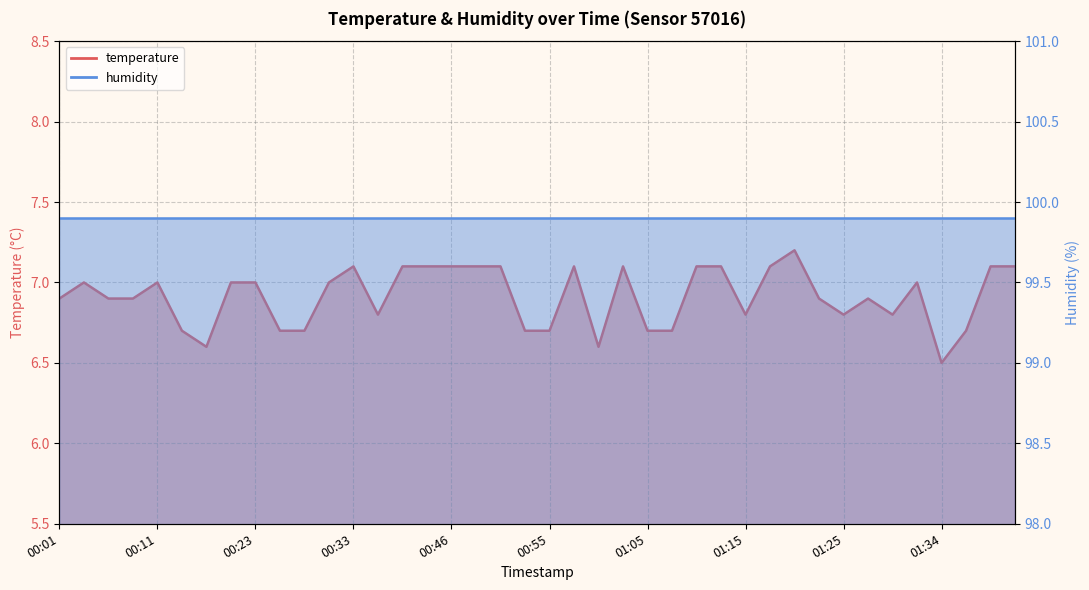

What is the average value?

6.9